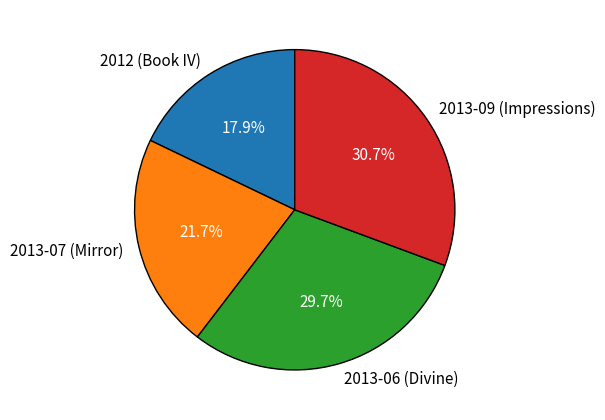

Rank the categories by value from lowest to highest.

2012 (Book IV), 2013-07 (Mirror), 2013-06 (Divine), 2013-09 (Impressions)